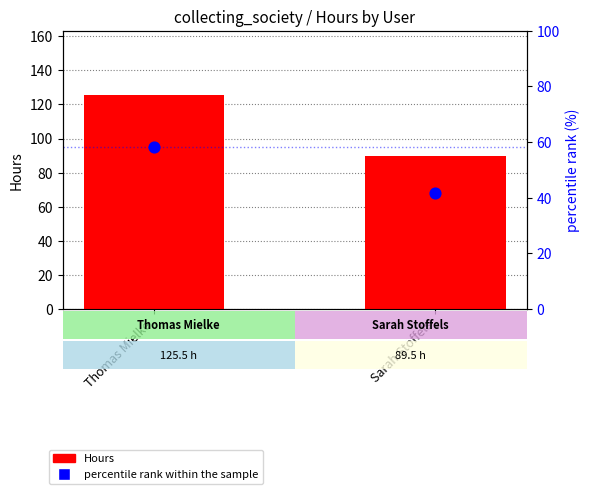

Which series has the largest total across all categories?

Hours